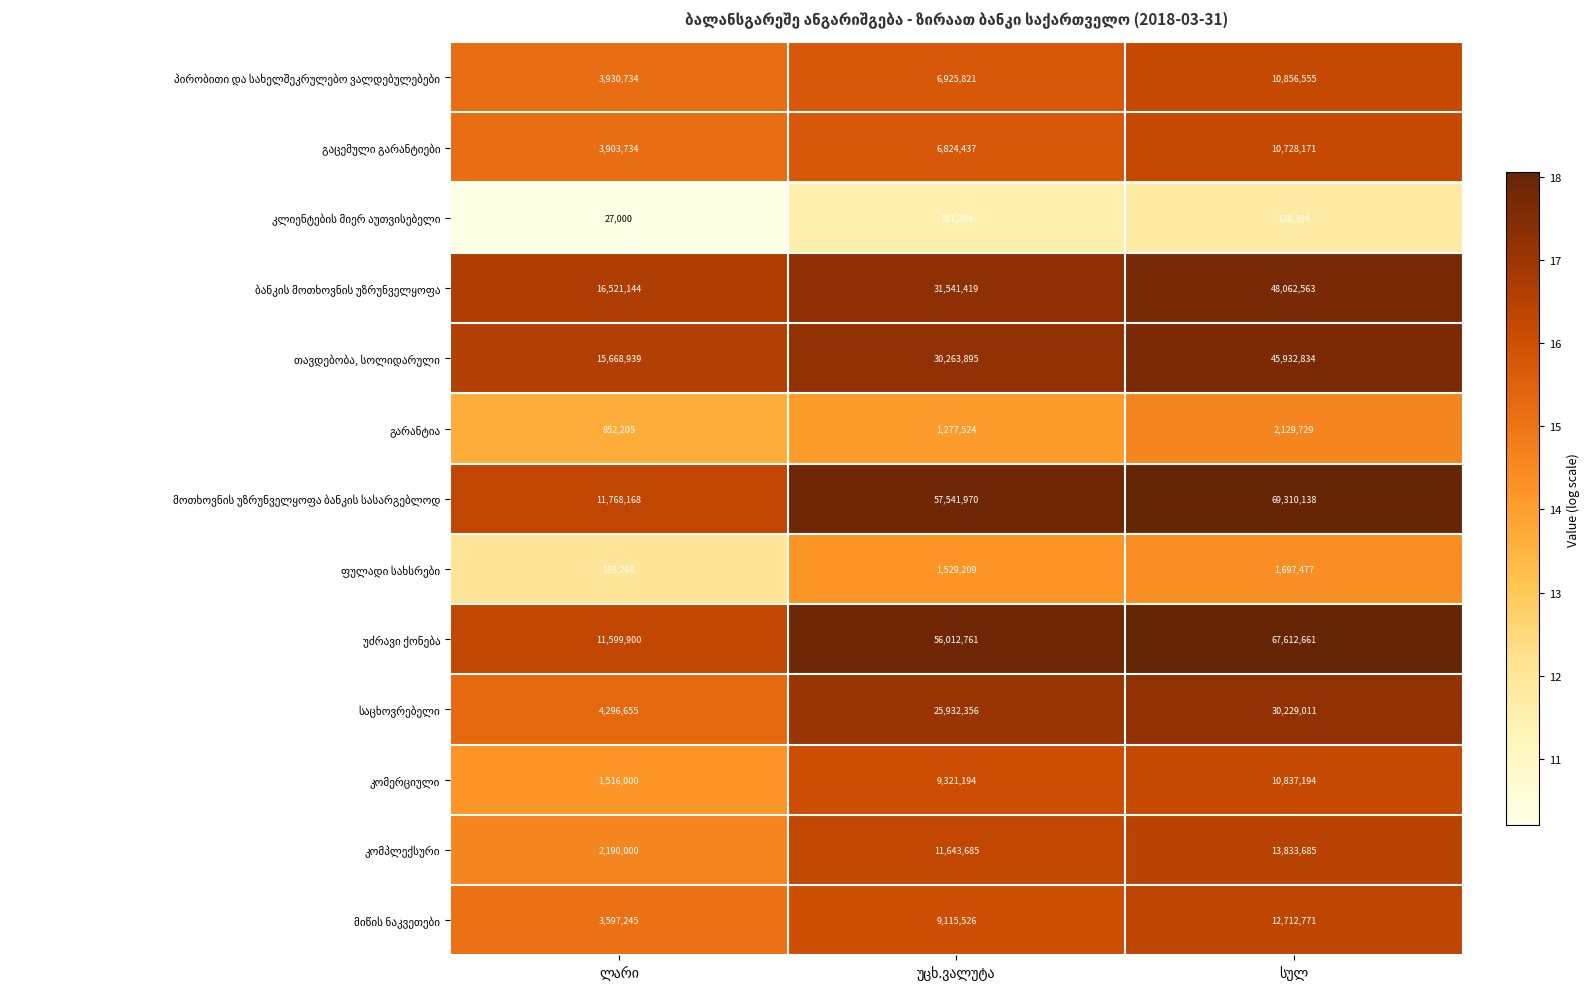

What is the greatest value displayed?

69310138